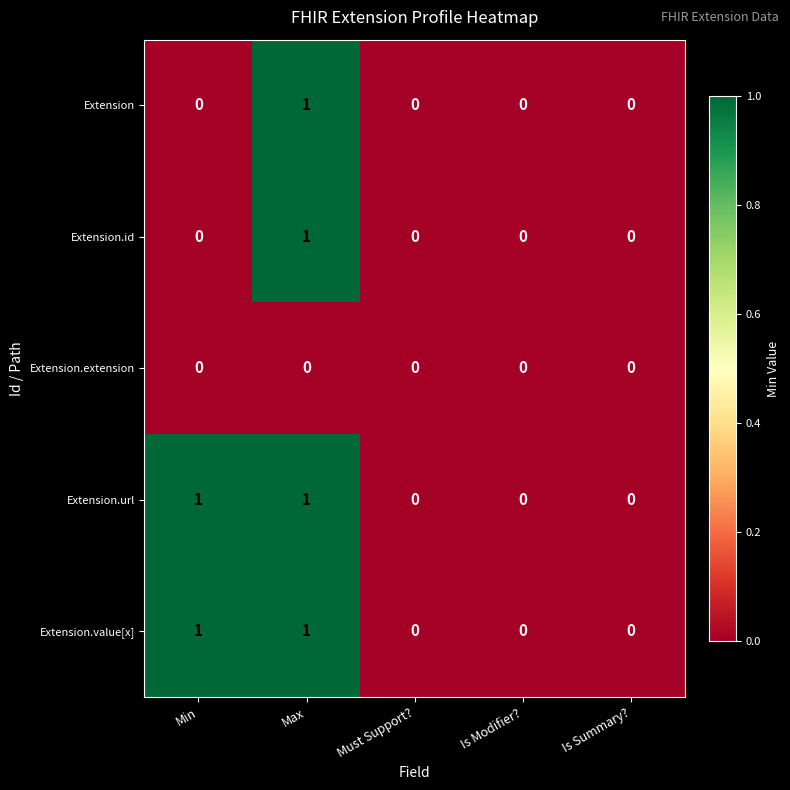

How many Extension values are between 0 and 1?

5